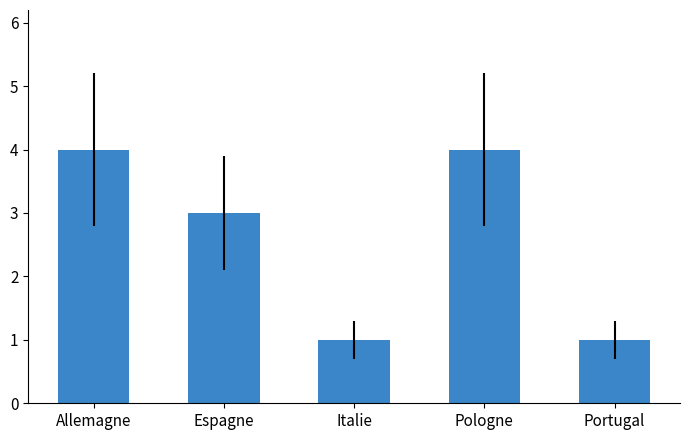

How many values are between 1 and 4?

5